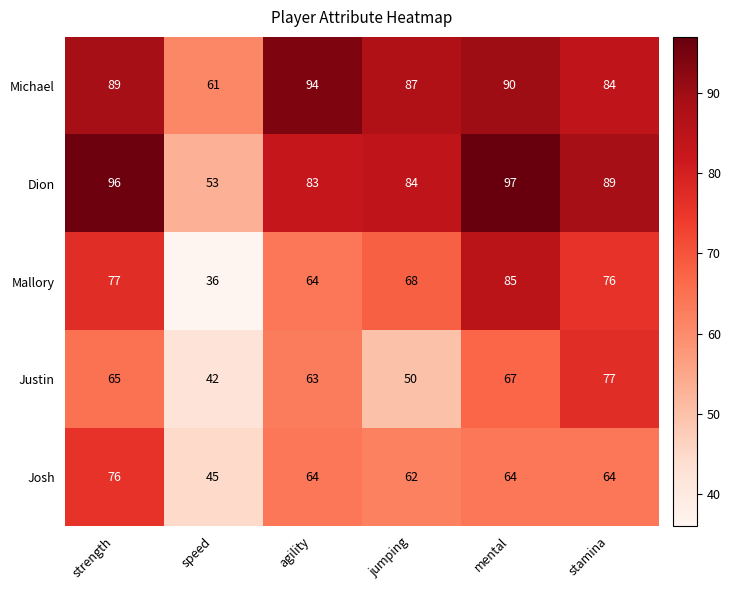

How many data points does each series have?

6